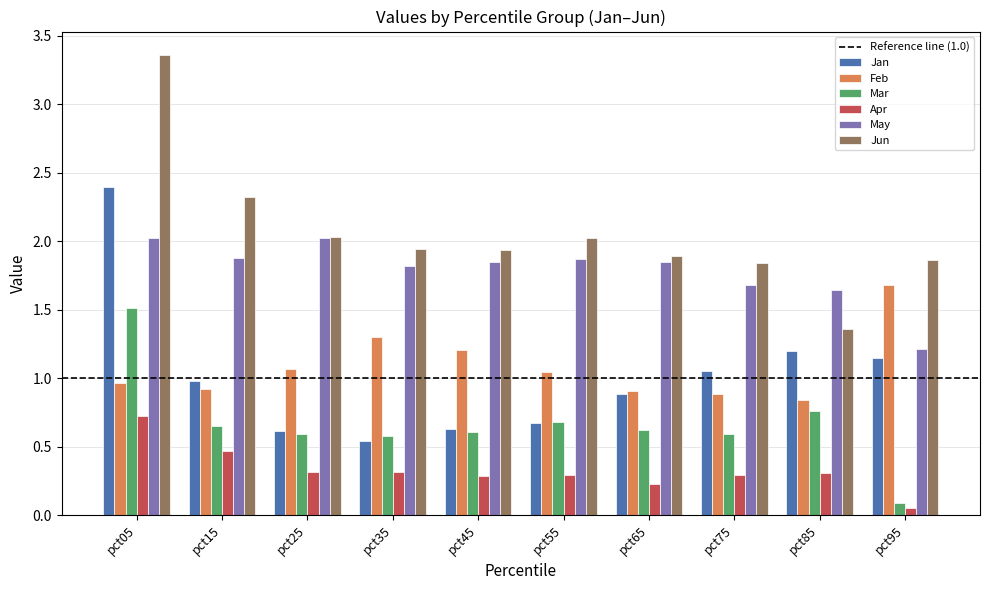

At which category does the chart reach its minimum across all series?

pct95